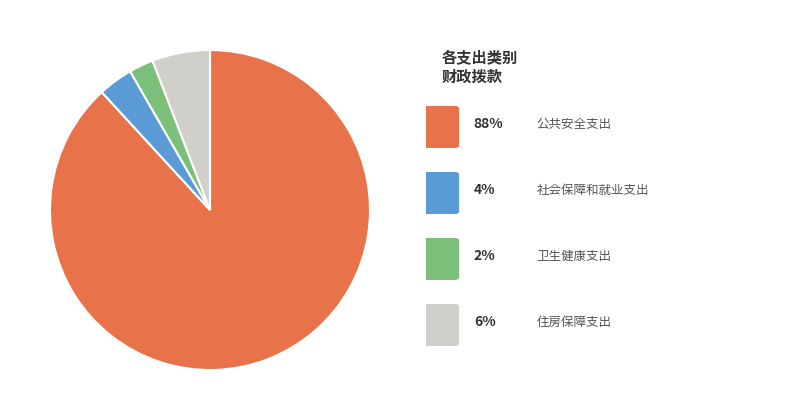

Does any single category account for the majority?

Yes